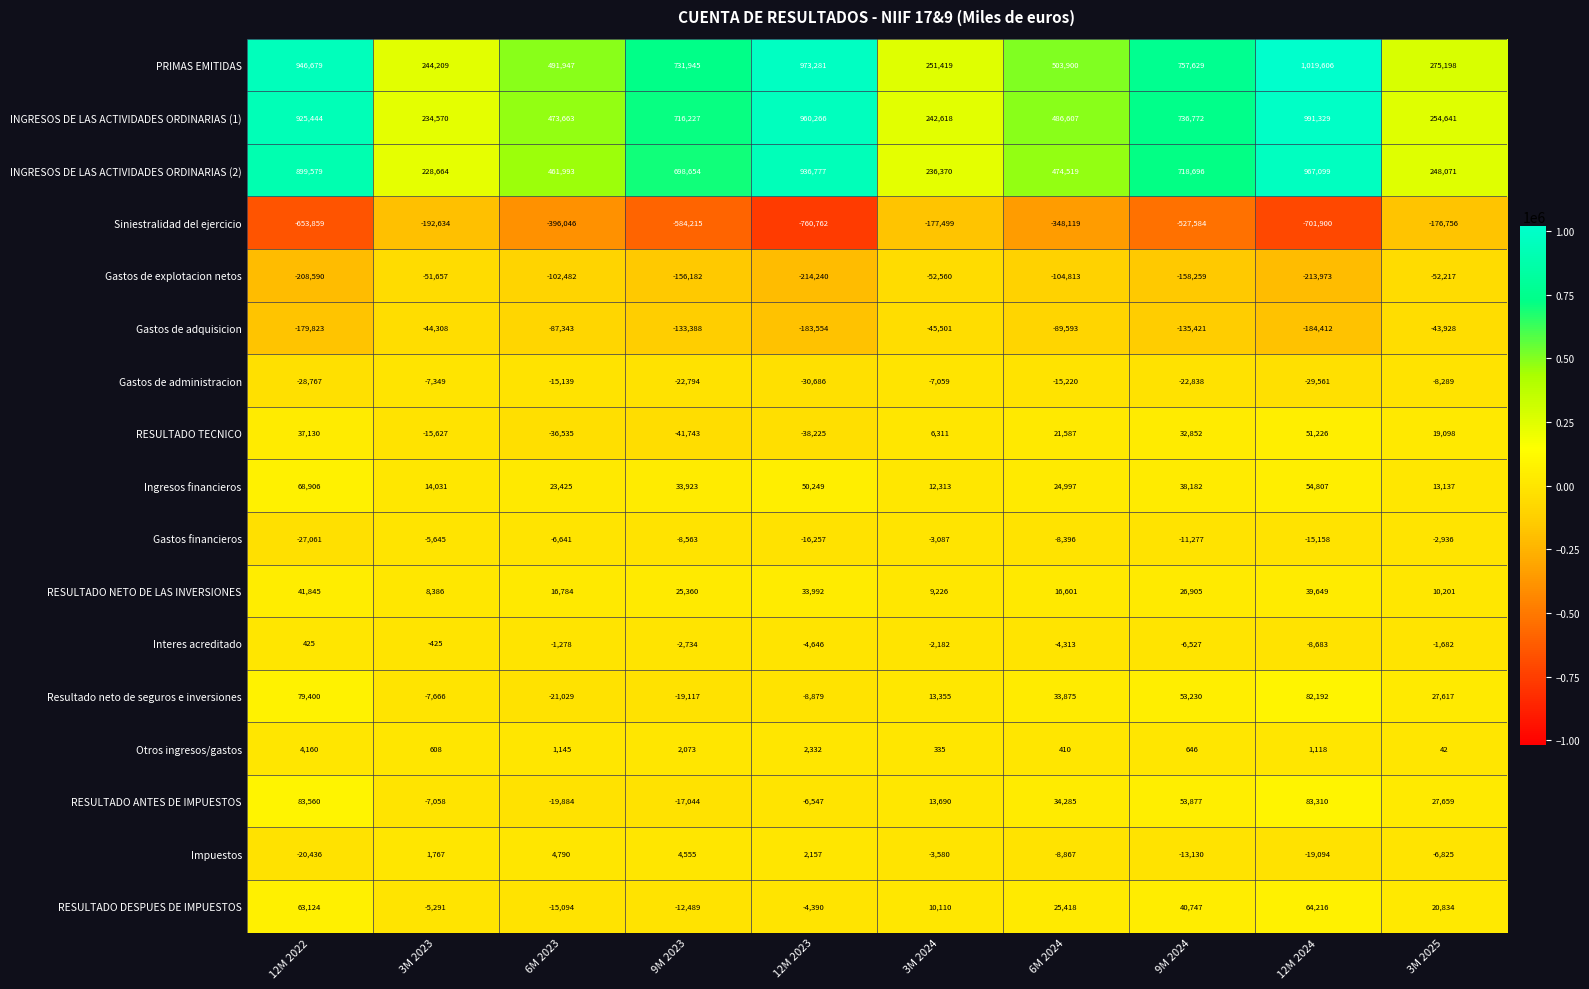

Is it true that RESULTADO TECNICO equals 37130 at 12M 2022?

True